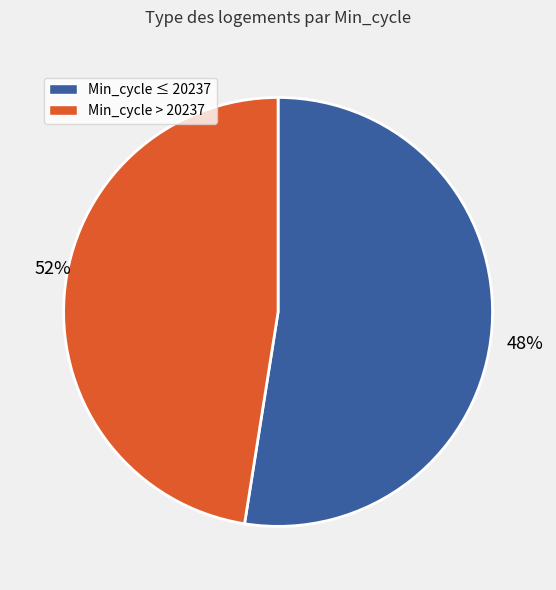

Is it true that 20277 is 1% of the pie?

False